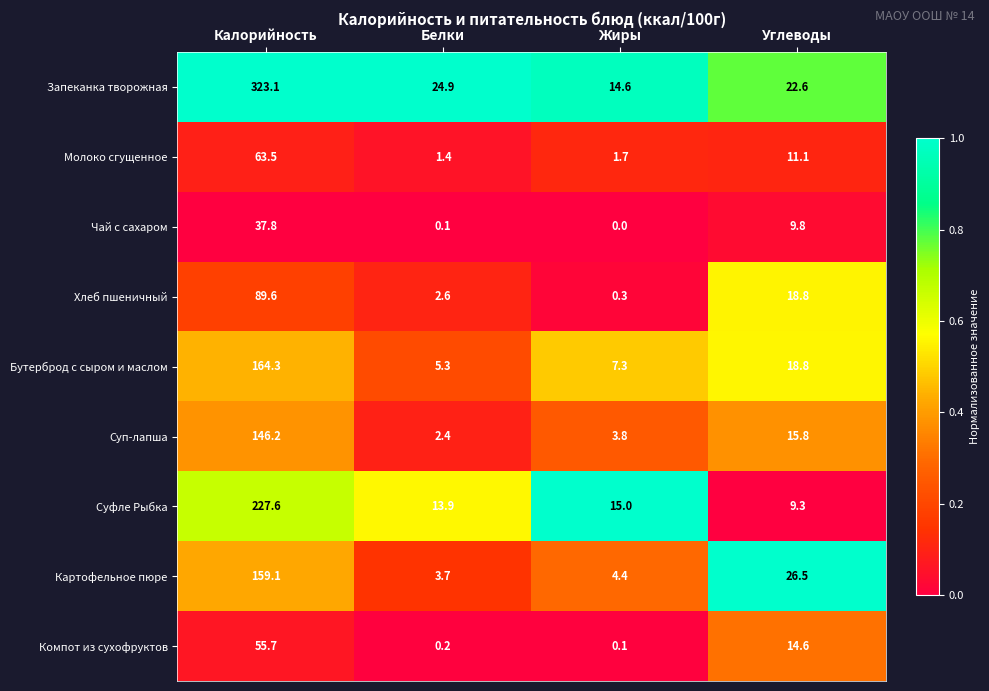

What is the maximum value shown in the chart?

323.1